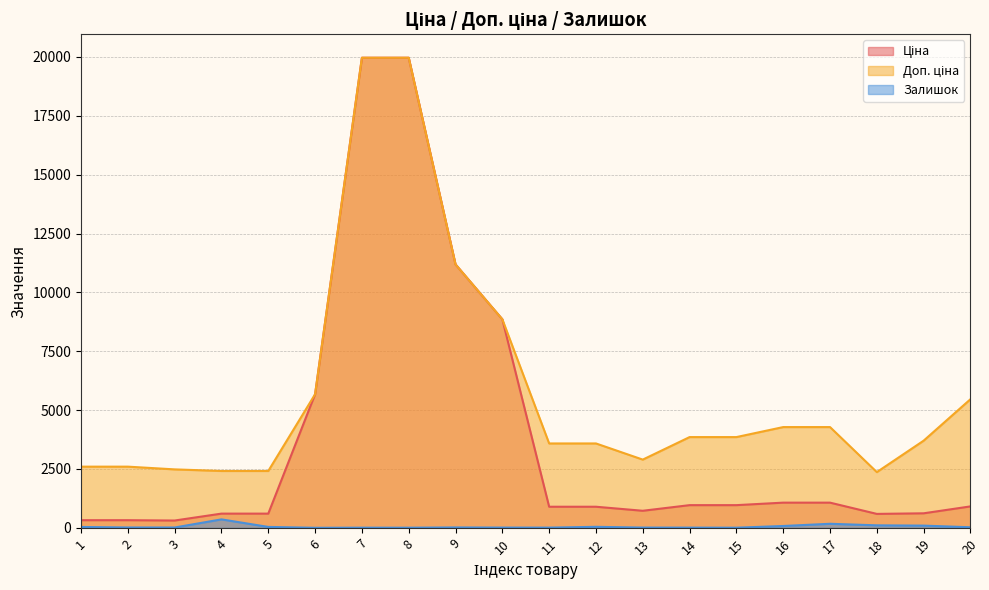

Rank the series by their maximum value, from highest to lowest.

Ціна, Доп. ціна, Залишок